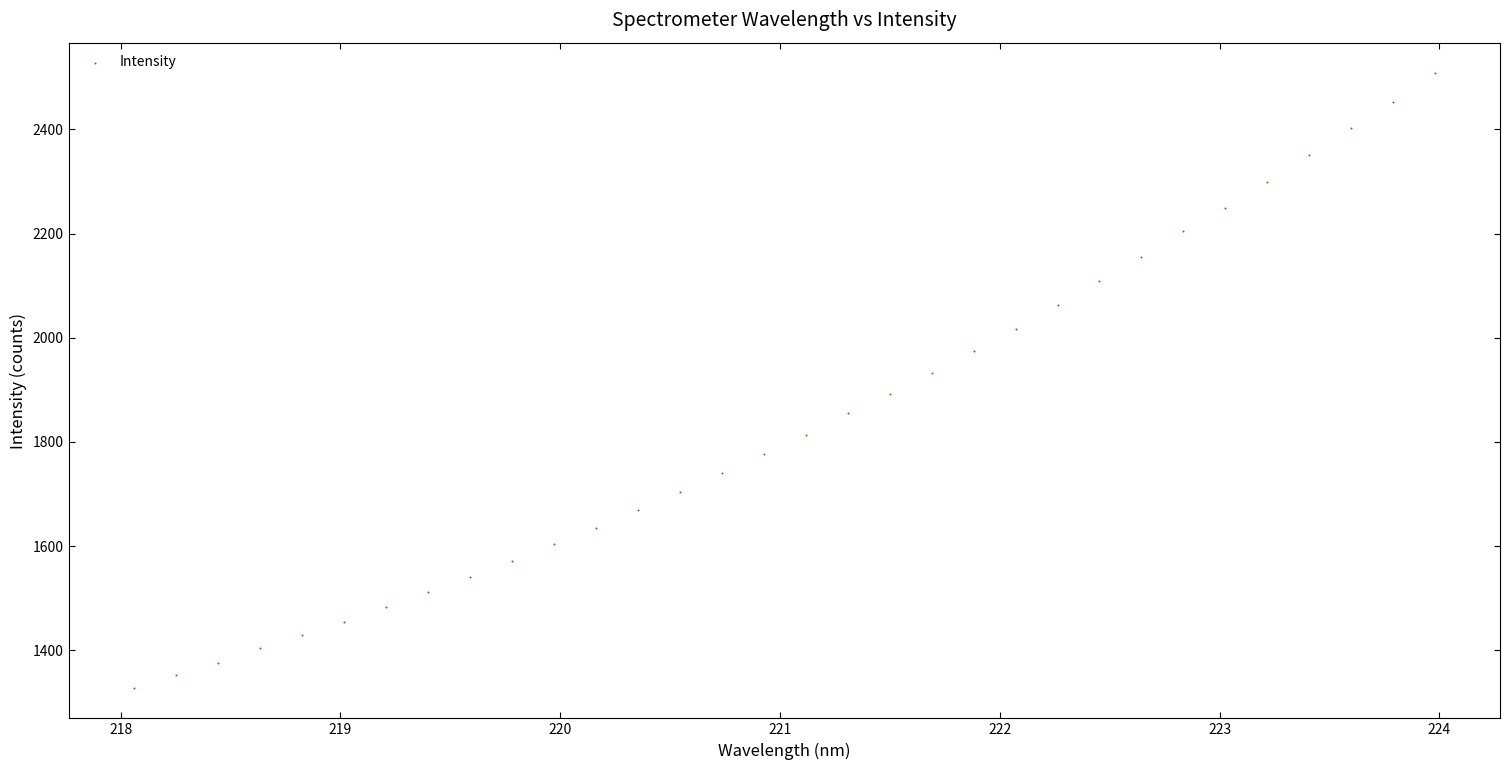

What is the range of X values (max minus min)?

5.9